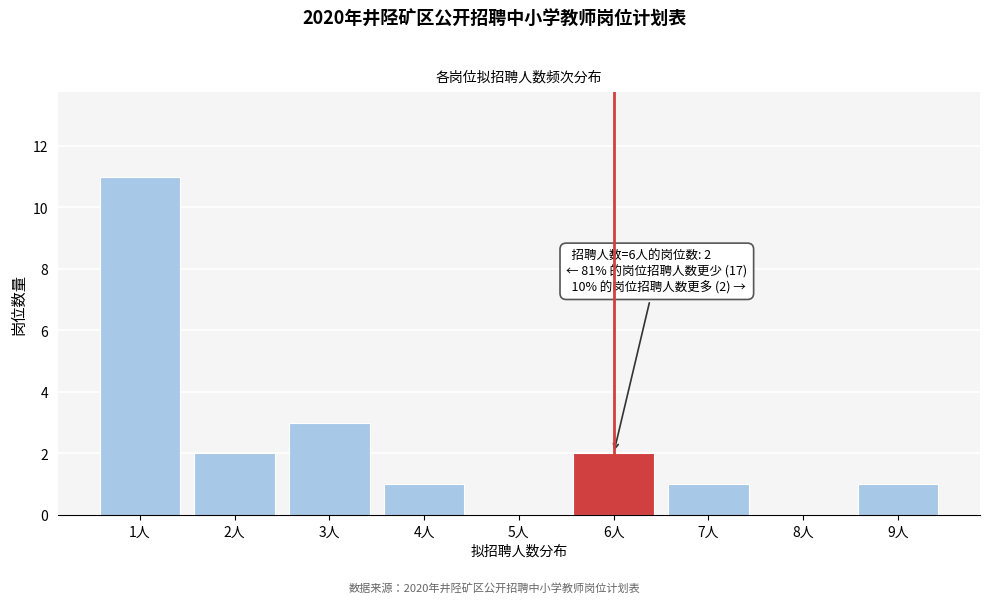

Reading left to right, list all the values displayed in this chart.

1人=11	2人=2	3人=3	4人=1	5人=0	6人=2	7人=1	8人=0	9人=1